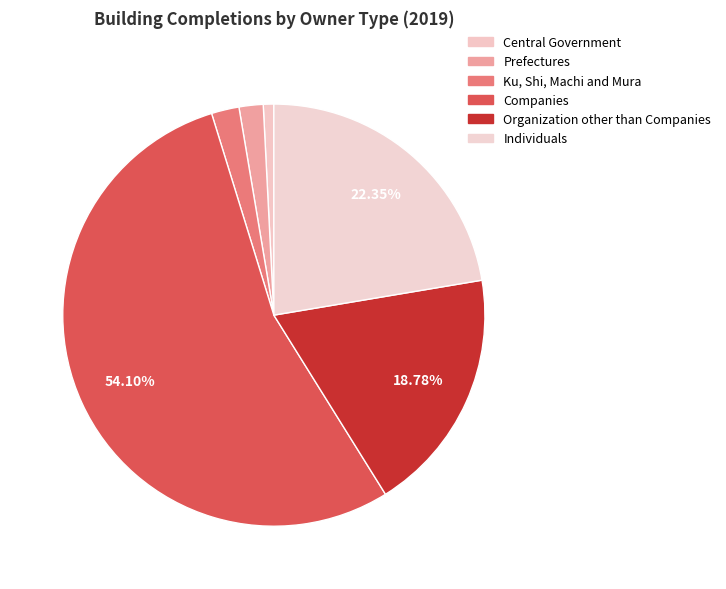

Do Companies and Individuals together represent more than half of the pie?

Yes